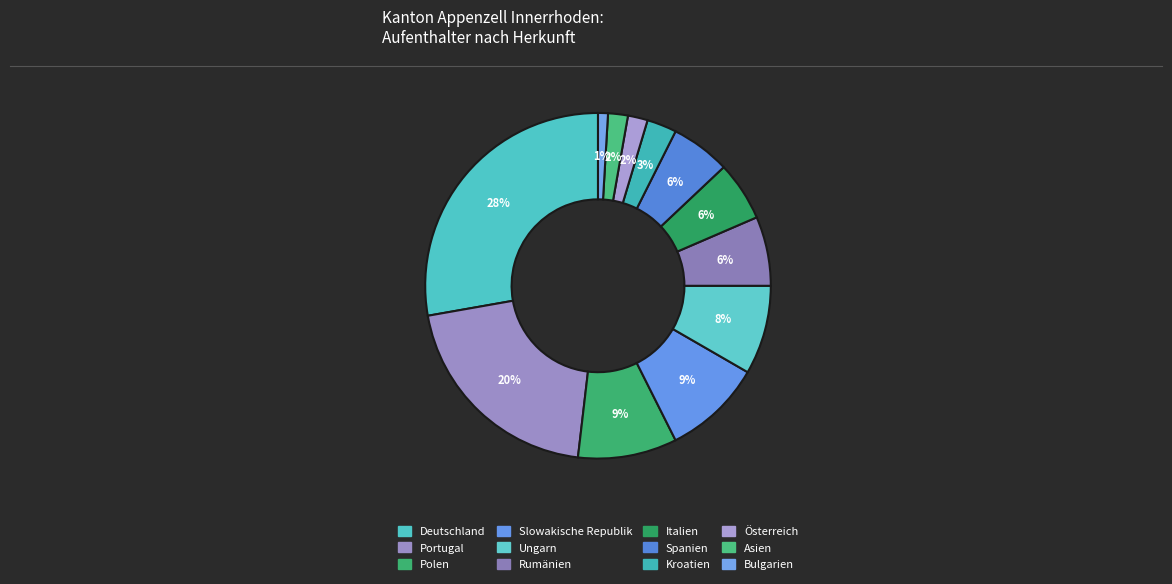

Count the number of slices in the pie.

12